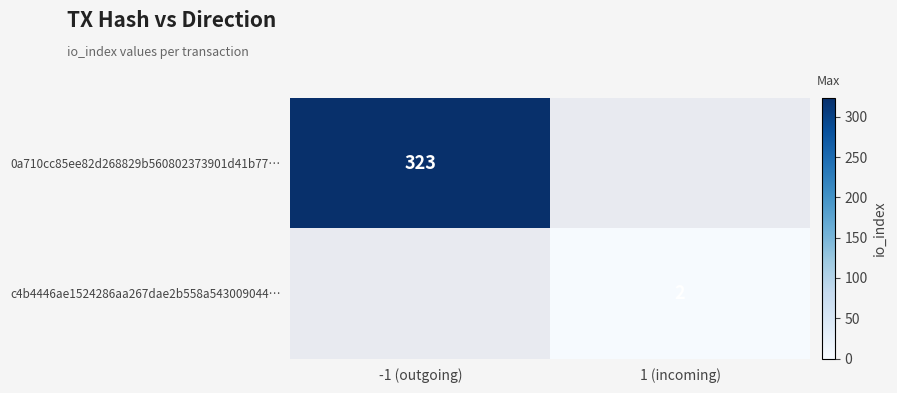

How many series are shown in this chart?

2